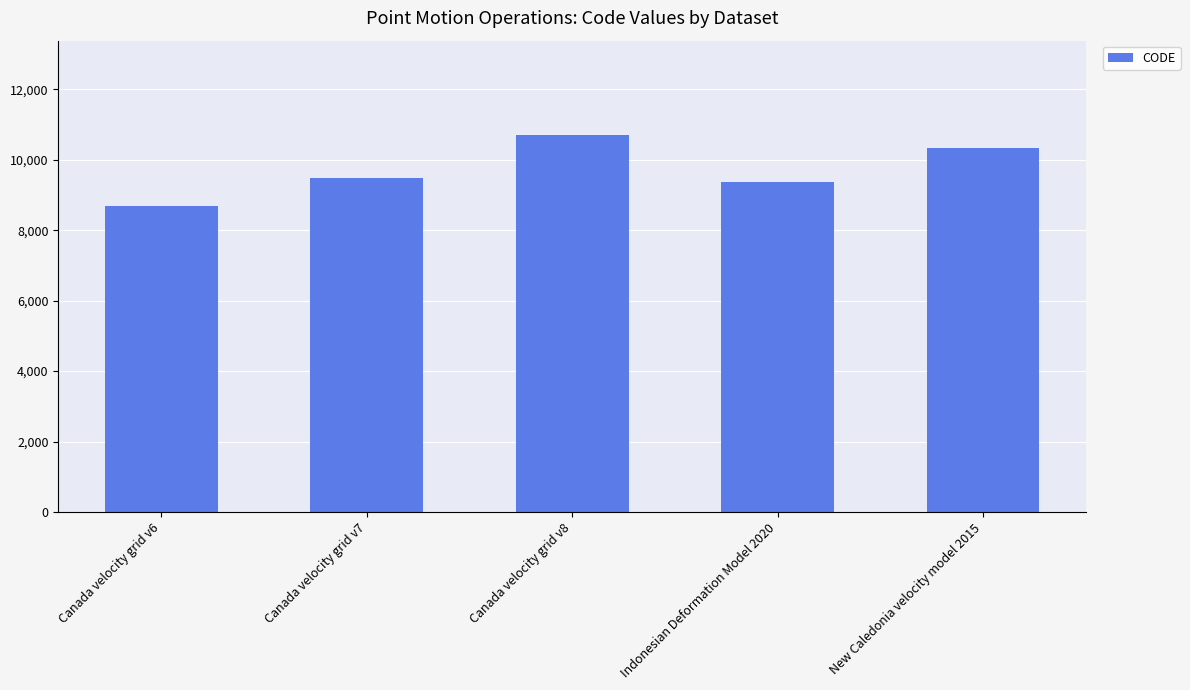

What is the minimum value shown in the chart?

8676